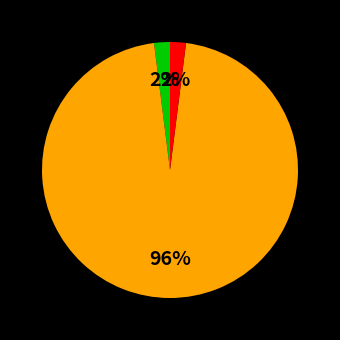

Is there a majority slice in this chart?

Yes